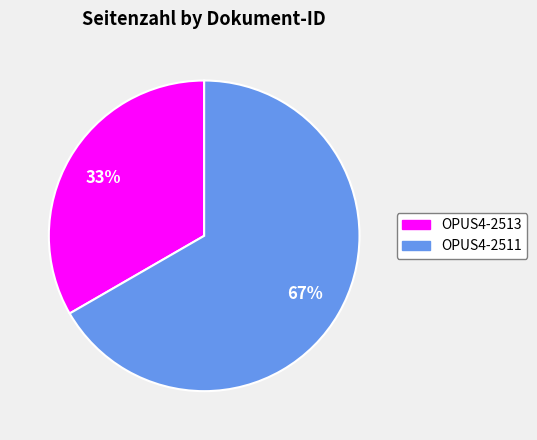

Rank the categories by value from highest to lowest.

OPUS4-2511, OPUS4-2513